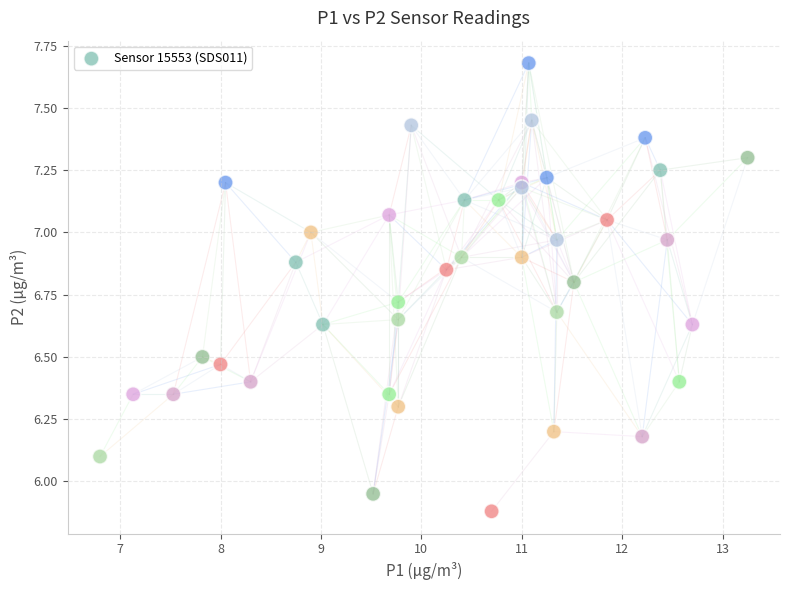

How many points are shown in the scatter plot?

40